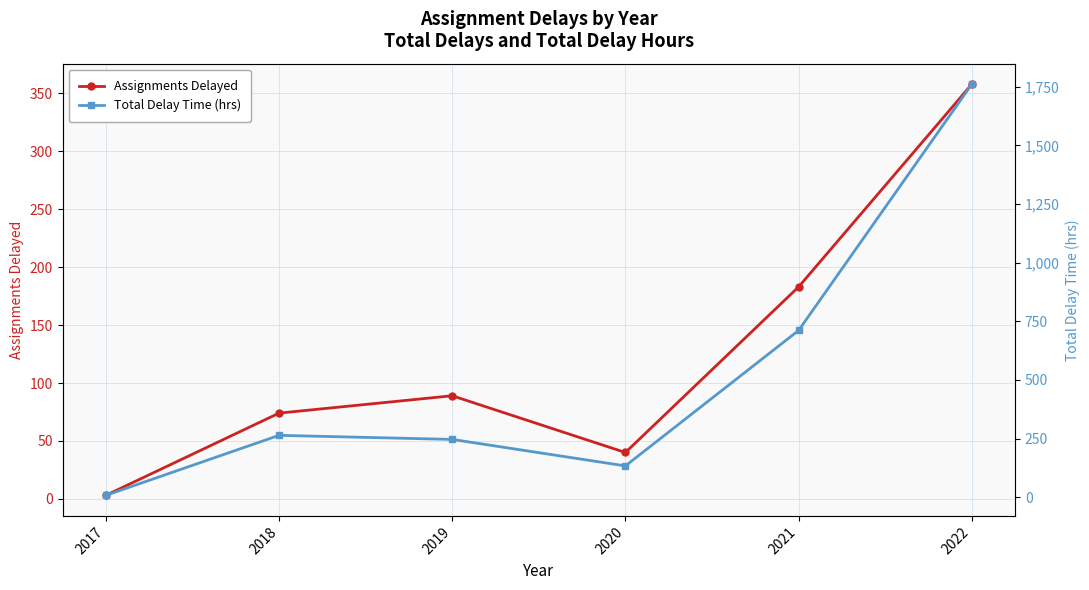

What is the average value of the Assignments Delayed series?

124.5